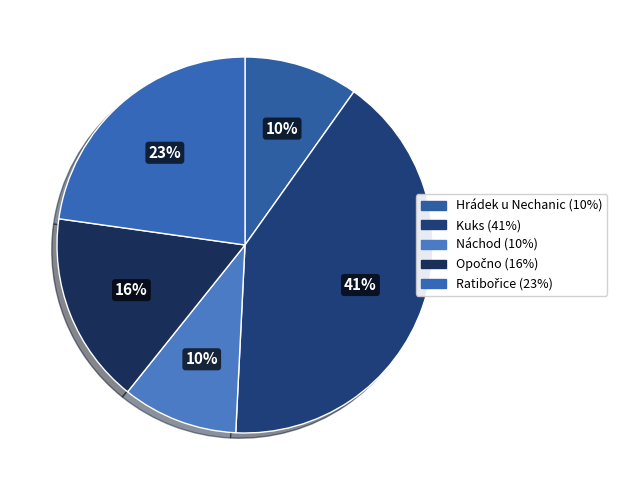

How many slices are in this pie chart?

5